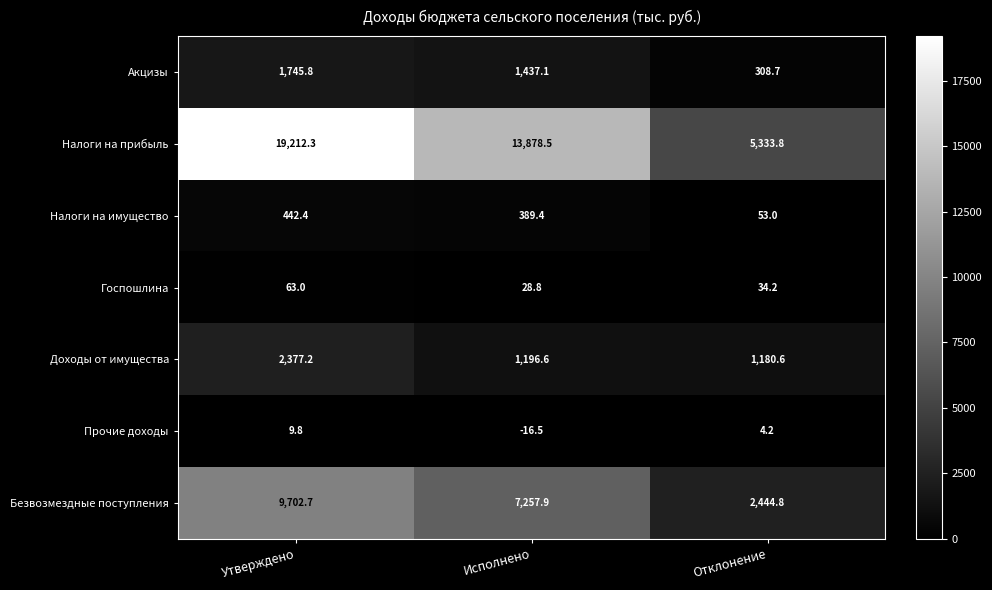

At how many categories does at least one series exceed 9492?

2